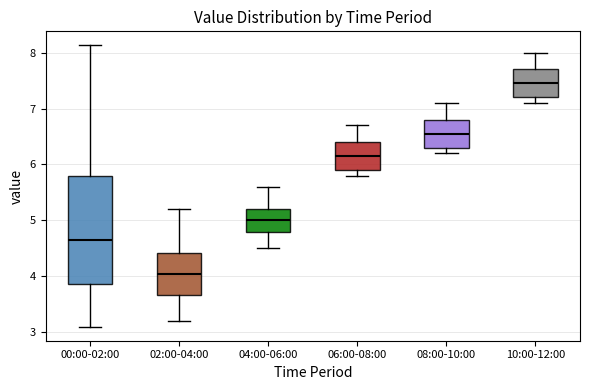

Reading left to right, transcribe this box plot: for each box, give where its median line is, the range the box spans, and where its two whiskers end, as read against the y-axis. The values are not printed on the chart, so give them approximately, as read against the axis.

00:00-02:00: median 4.7, box 3.9 to 5.8, whiskers 3.1 to 8.1
02:00-04:00: median 4.1, box 3.7 to 4.4, whiskers 3.2 to 5.2
04:00-06:00: median 5.0, box 4.8 to 5.2, whiskers 4.5 to 5.6
06:00-08:00: median 6.2, box 5.9 to 6.4, whiskers 5.8 to 6.7
08:00-10:00: median 6.6, box 6.3 to 6.8, whiskers 6.2 to 7.1
10:00-12:00: median 7.5, box 7.2 to 7.7, whiskers 7.1 to 8.0